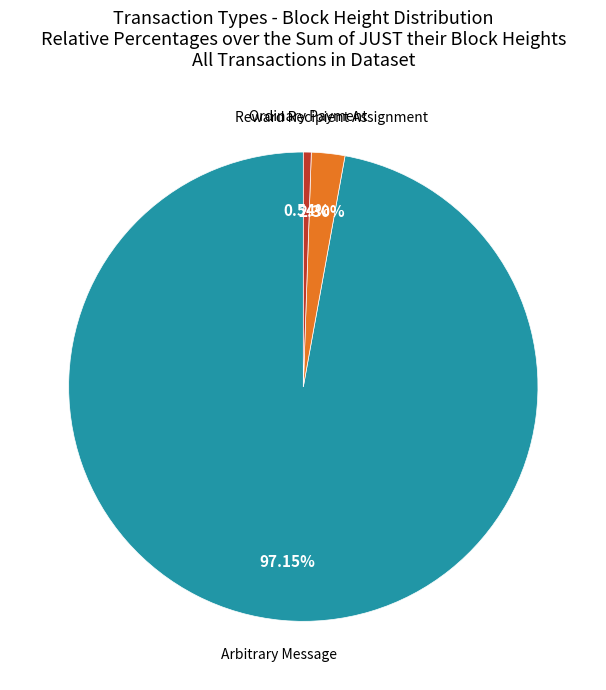

To the nearest percent, what is the difference between the largest and smallest slice percentages?

97%